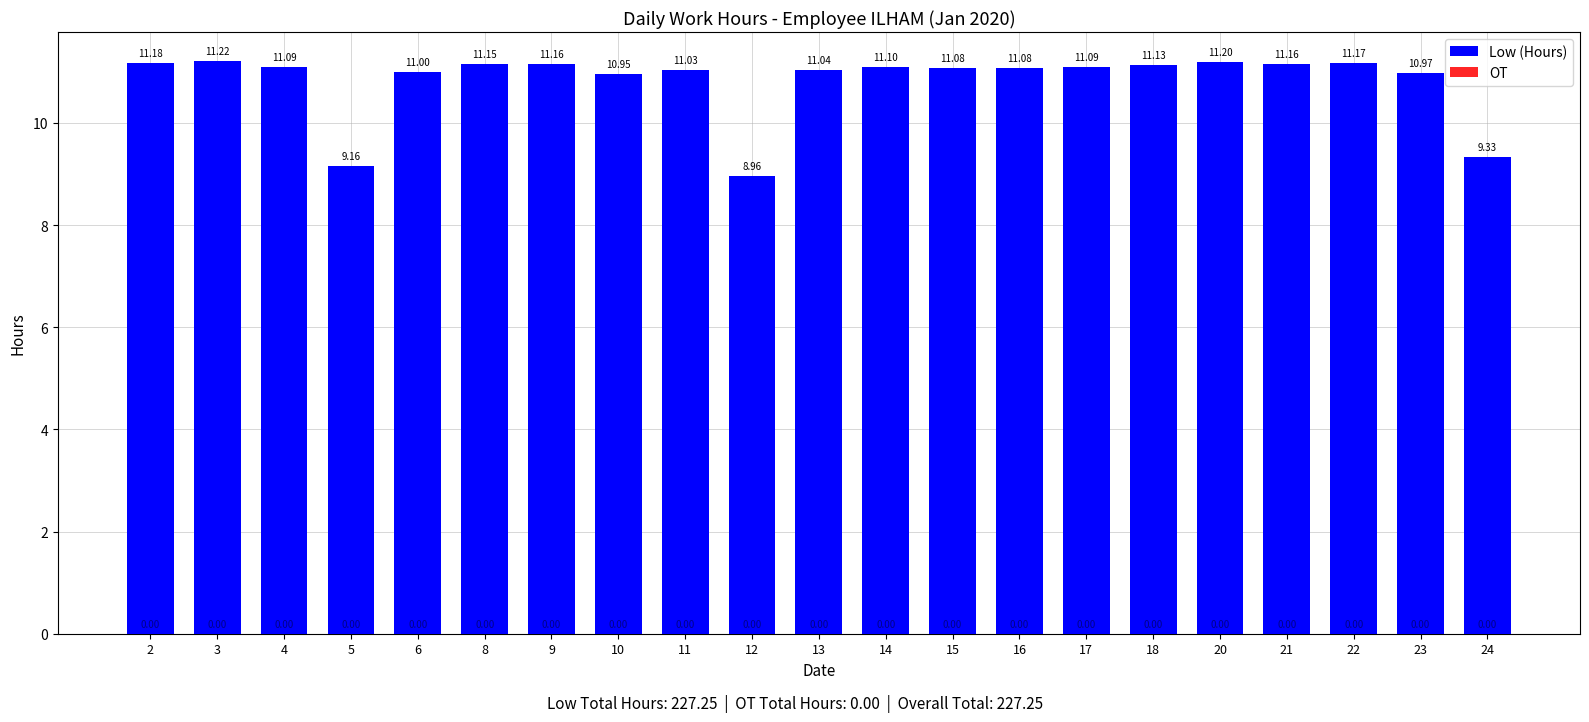

How many bars are there in total?

21